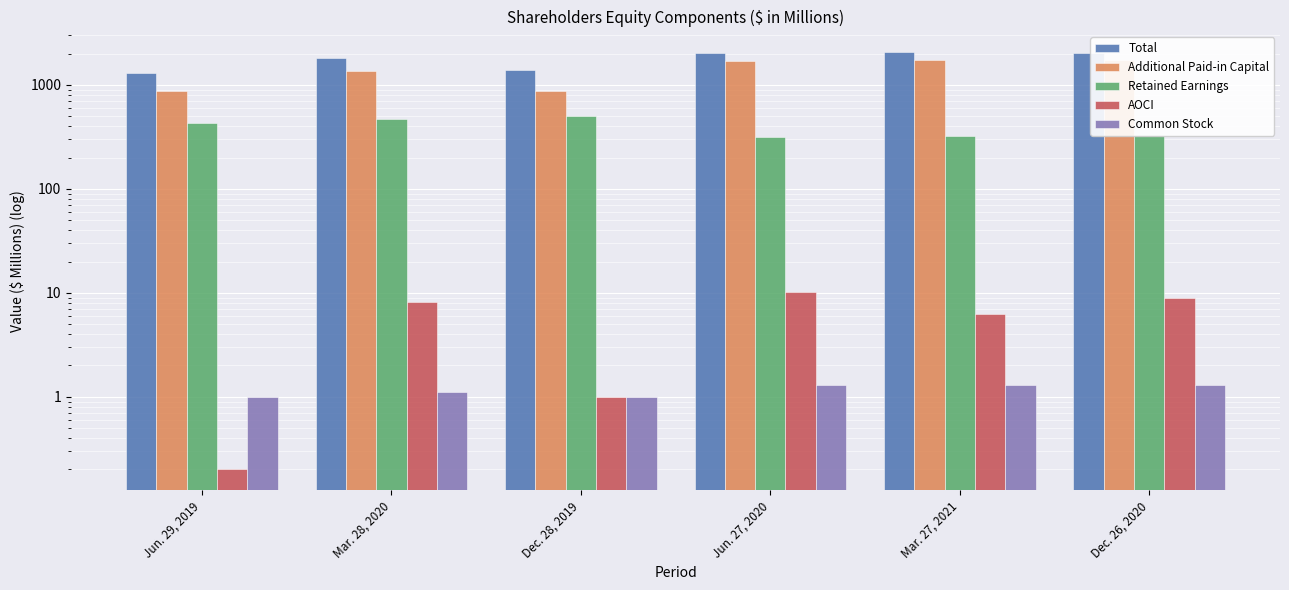

Reading left to right, transcribe all the data shown in this chart.

Total: Jun. 29, 2019=1298.2	Mar. 28, 2020=1823.2	Dec. 28, 2019=1378.5	Jun. 27, 2020=2010.6	Mar. 27, 2021=2057.7	Dec. 26, 2020=2046.9
Additional Paid-in Capital: Jun. 29, 2019=866.7	Mar. 28, 2020=1362.4	Dec. 28, 2019=870.5	Jun. 27, 2020=1703.0	Mar. 27, 2021=1736.7	Dec. 26, 2020=1721.1
Retained Earnings: Jun. 29, 2019=430.7	Mar. 28, 2020=467.8	Dec. 28, 2019=508.0	Jun. 27, 2020=316.6	Mar. 27, 2021=325.9	Dec. 26, 2020=333.5
AOCI: Jun. 29, 2019=0.2	Mar. 28, 2020=8.1	Dec. 28, 2019=1.0	Jun. 27, 2020=10.3	Mar. 27, 2021=6.2	Dec. 26, 2020=9.0
Common Stock: Jun. 29, 2019=1.0	Mar. 28, 2020=1.1	Dec. 28, 2019=1.0	Jun. 27, 2020=1.3	Mar. 27, 2021=1.3	Dec. 26, 2020=1.3